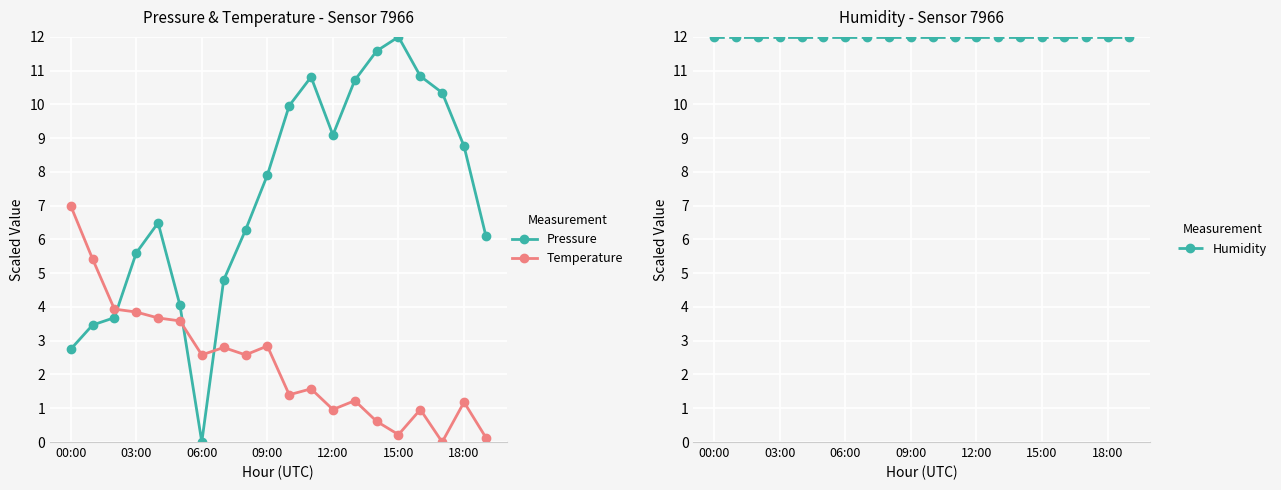

Is the value of Temperature at 18:00 greater than the value of Pressure at 18:00?

No